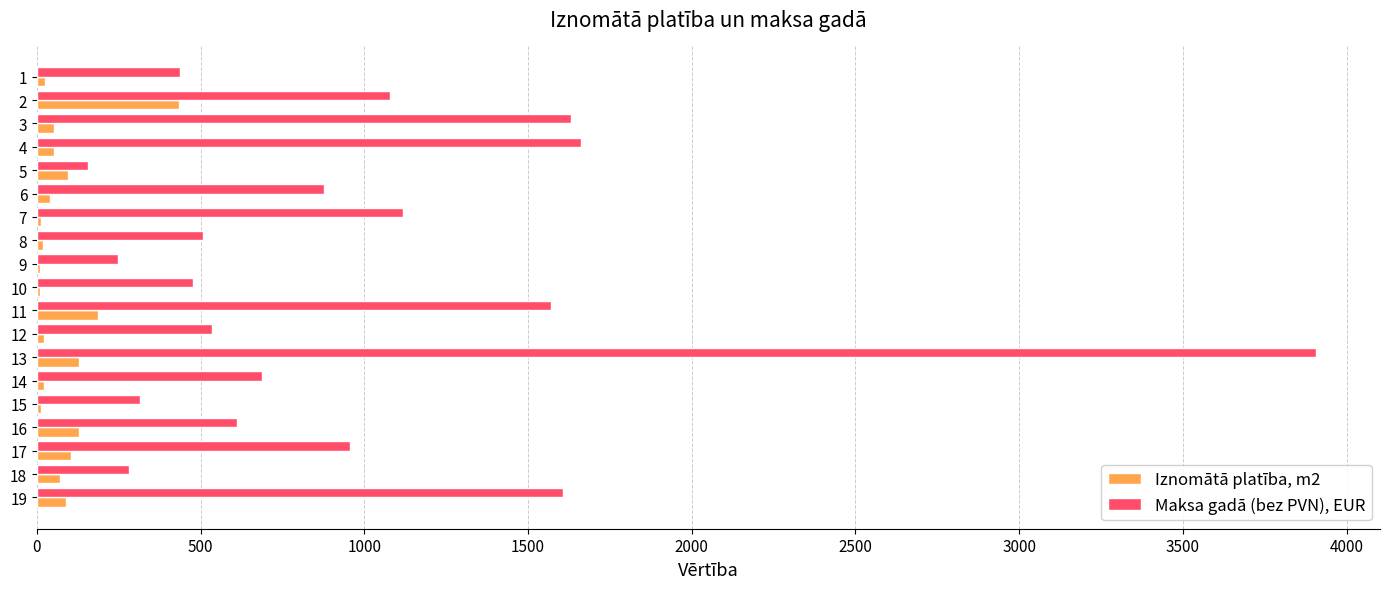

What is the sum of all Iznomātā platība, m2 values?

1508.4